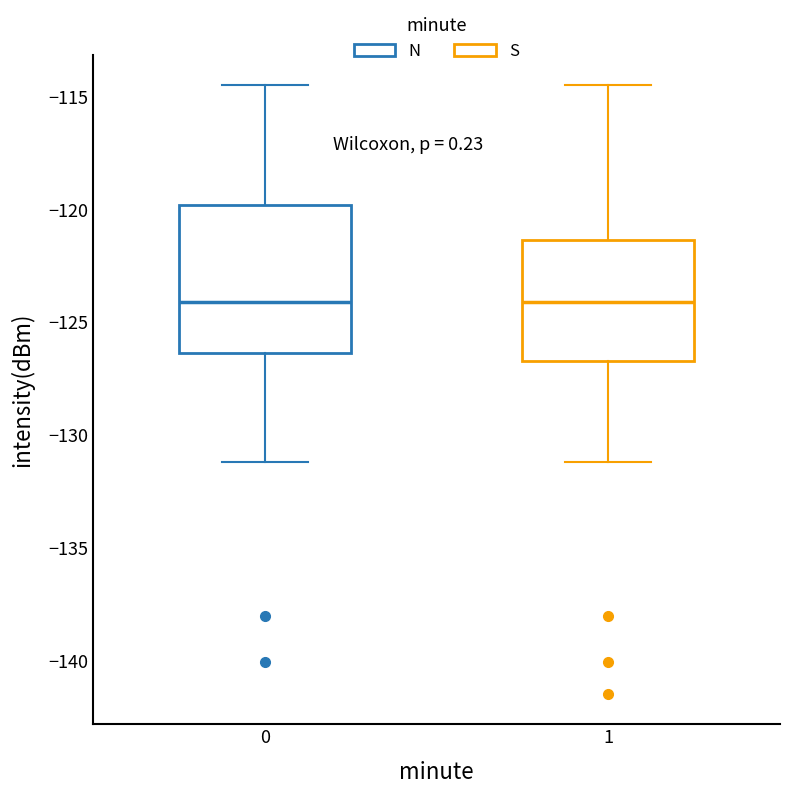

Where does the median line of the box at x = 0 sit on the y-axis? The values are not printed on the chart, so give them approximately, as read against the axis.

-124.0